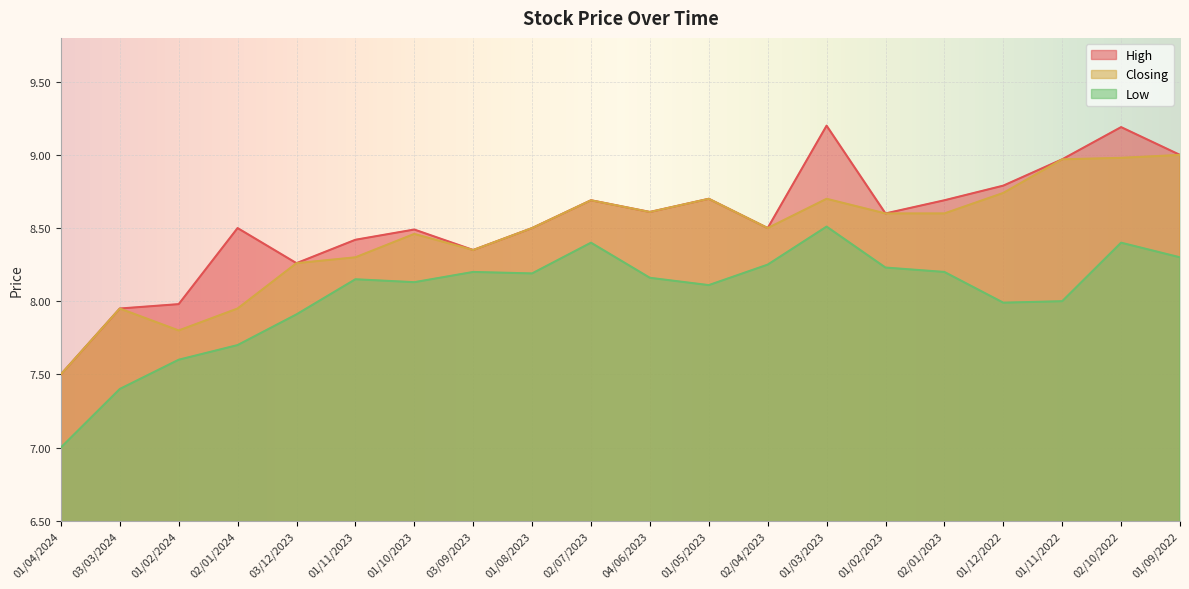

How many interior local valleys does the High series have?

5